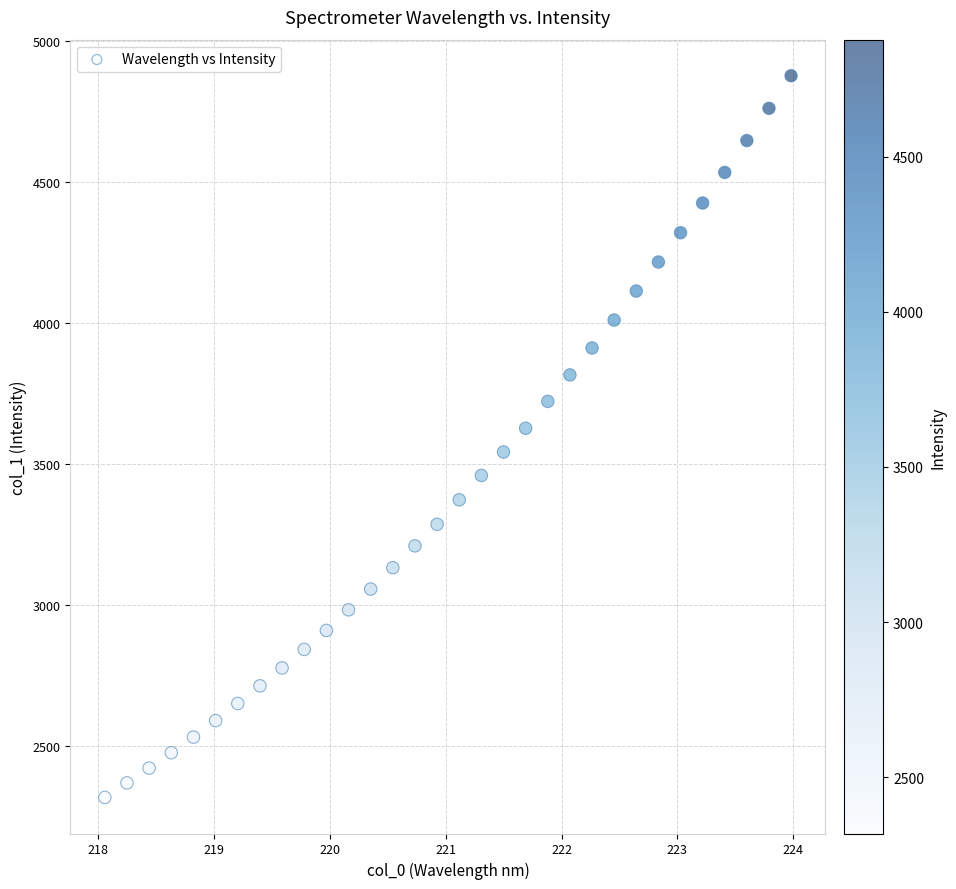

What is the range of Y values (max minus min)?

2557.8